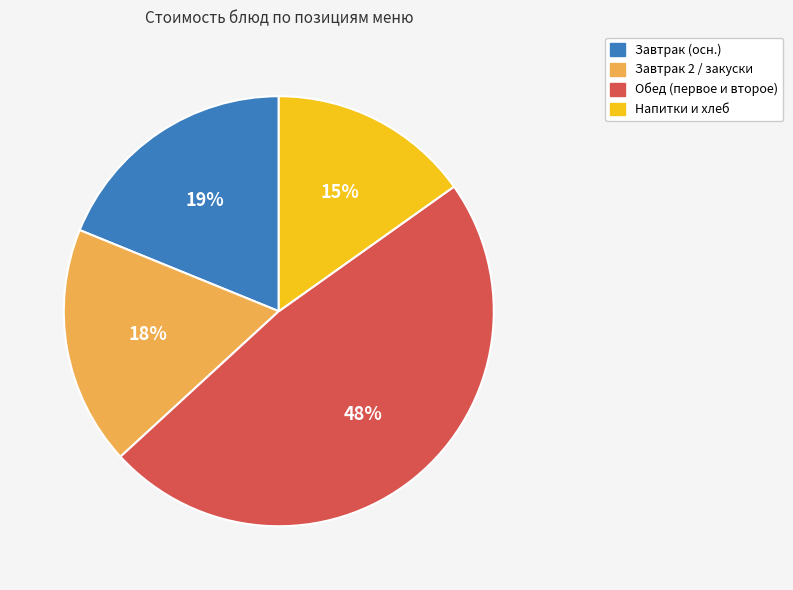

Is there a majority slice in this chart?

No